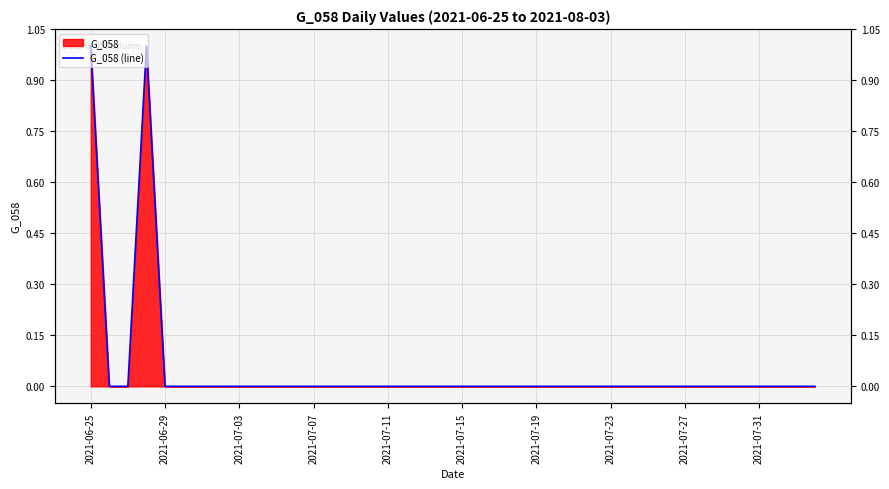

How many points are higher than both their immediate neighbors (excluding endpoints)?

1